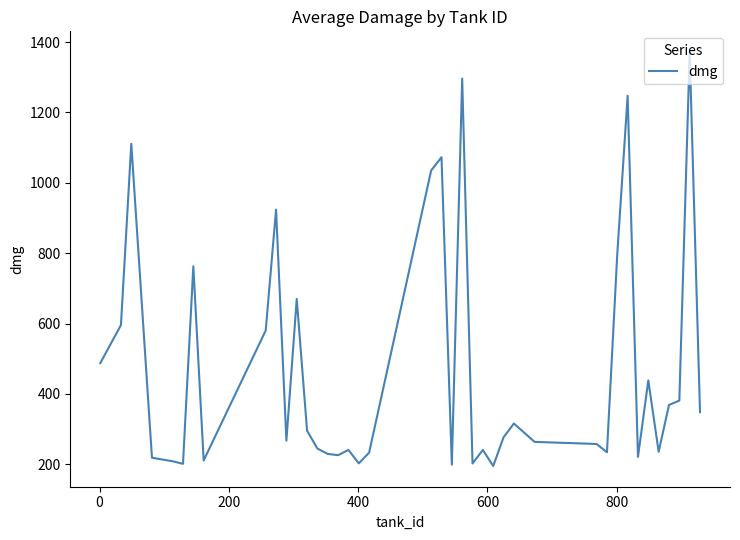

What is the minimum value shown in the chart?

195.0